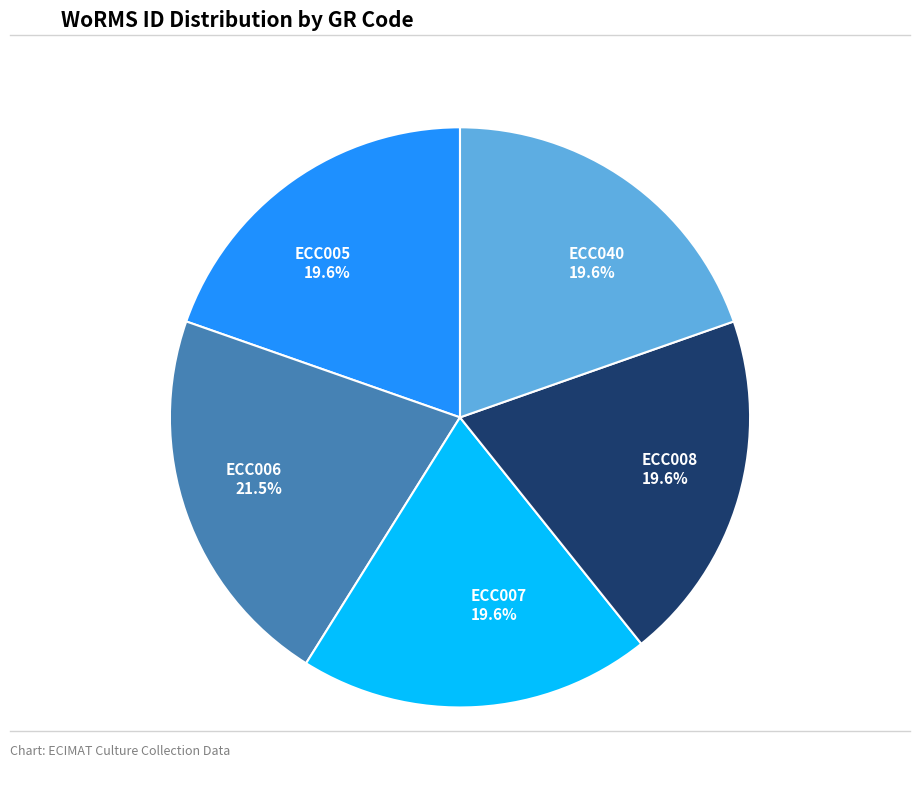

To the nearest percent, what is the difference between the largest and smallest slice percentages?

2%